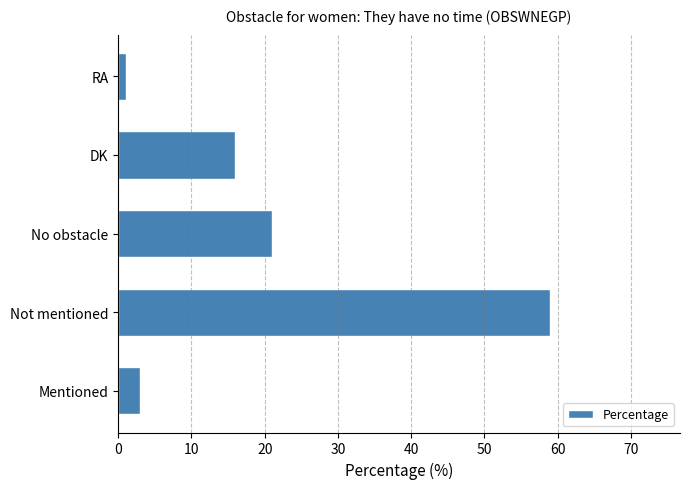

Is it true that the value at No obstacle is 21?

True